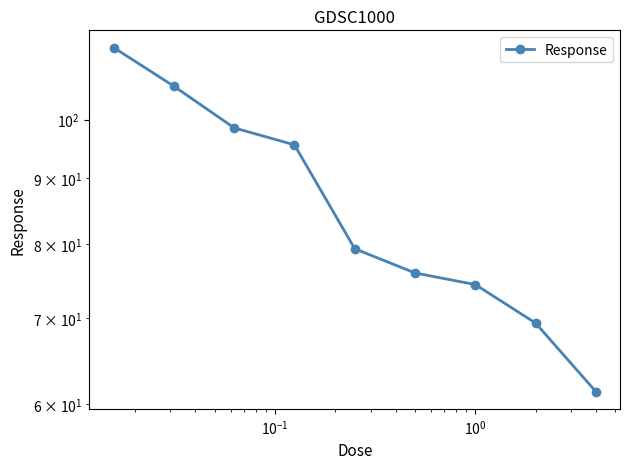

How many categories are shown in the chart?

9